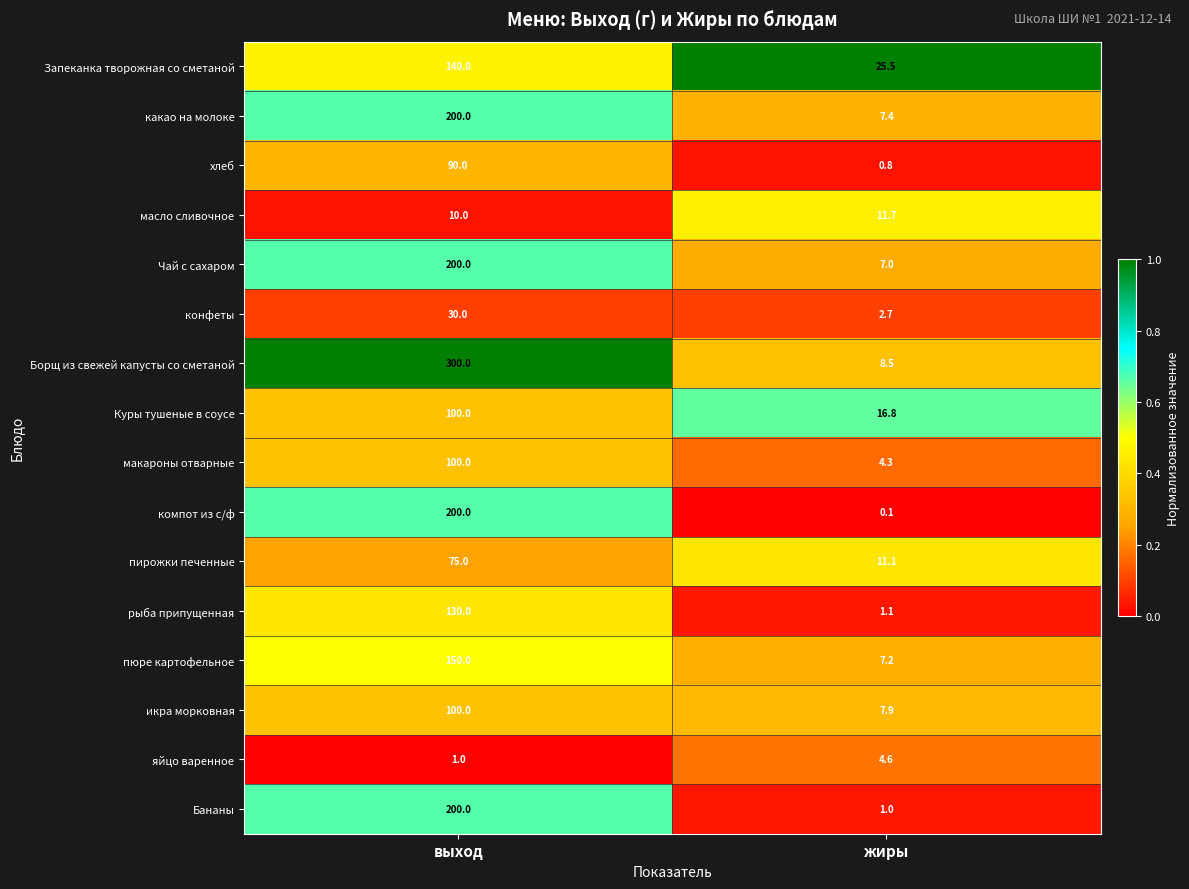

Which series has the largest total across all categories?

Борщ из свежей капусты со сметаной